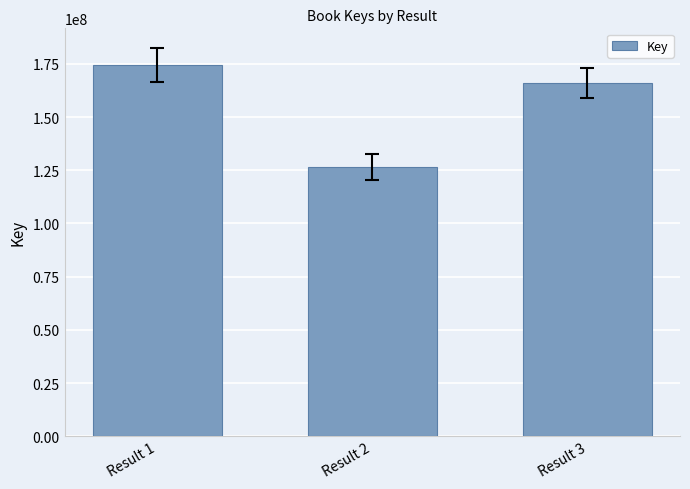

Which has a higher value, Result 3 or Result 1?

Result 1